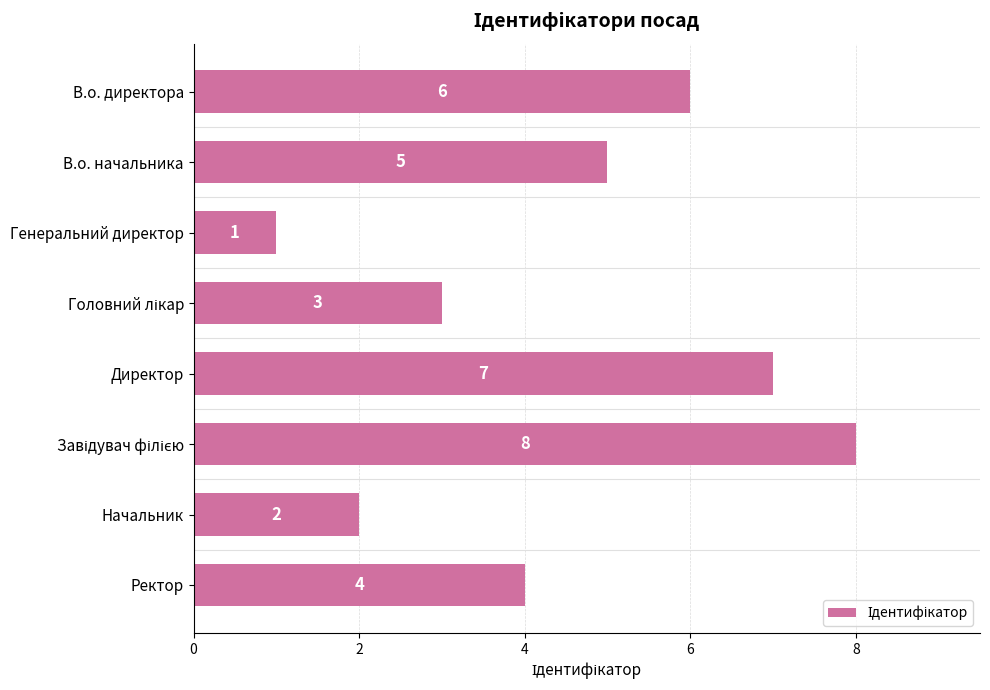

What is the change in value from Директор to Ректор?

-3